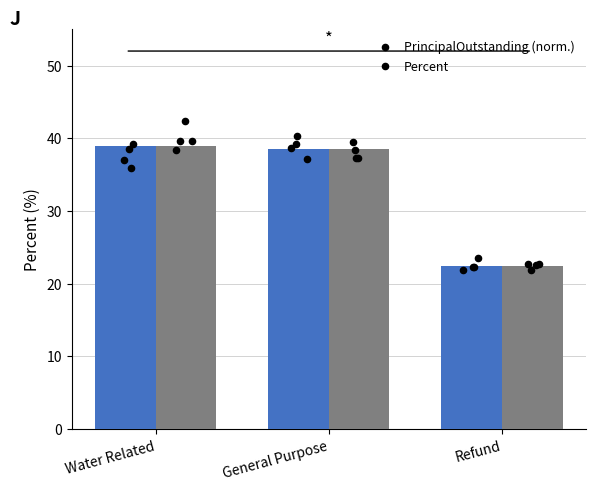

Is the value of PrincipalOutstanding (scaled) at Refund greater than the value of Percent at Water Related?

No